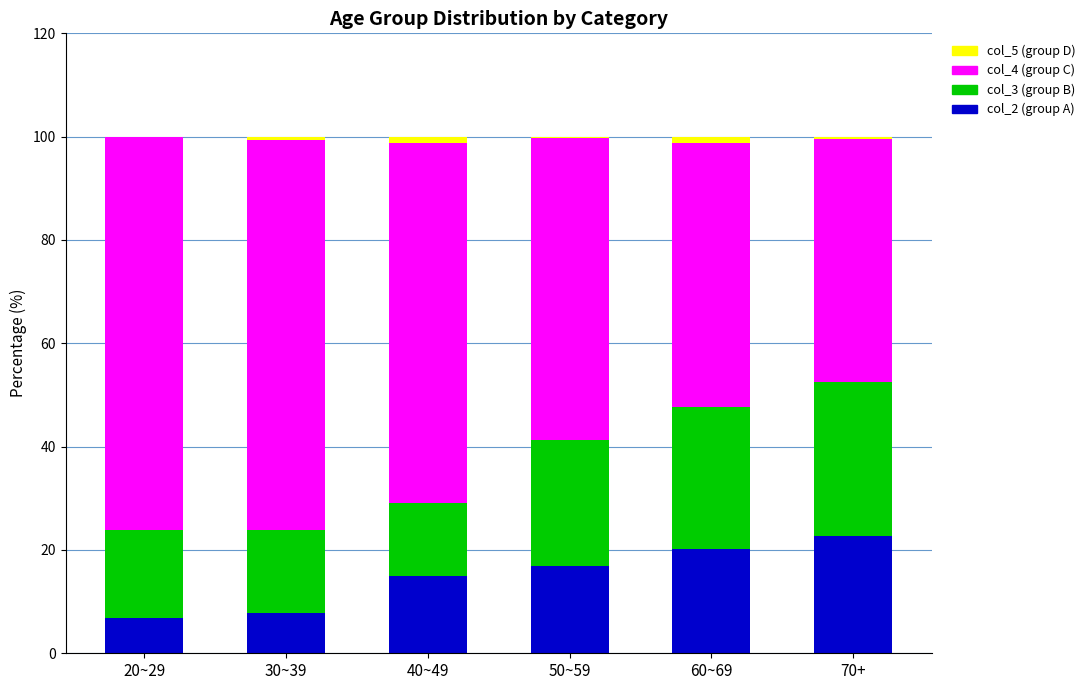

Reading right to left, what are the values for col_2 (group A)?

70+=22.7	60~69=20.2	50~59=16.9	40~49=15.0	30~39=7.7	20~29=6.9